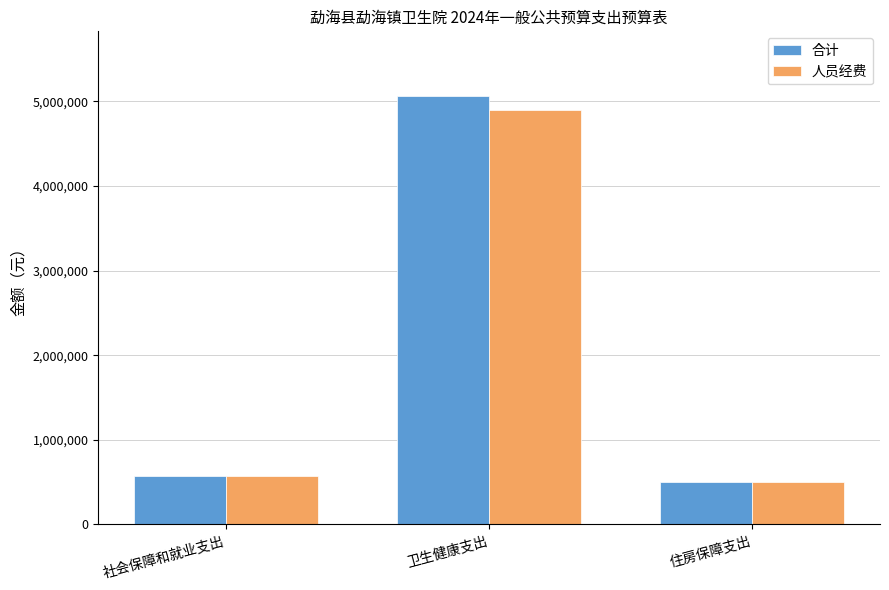

True or false: 合计 has a value of 138623.3 at 社会保障和就业支出.

False